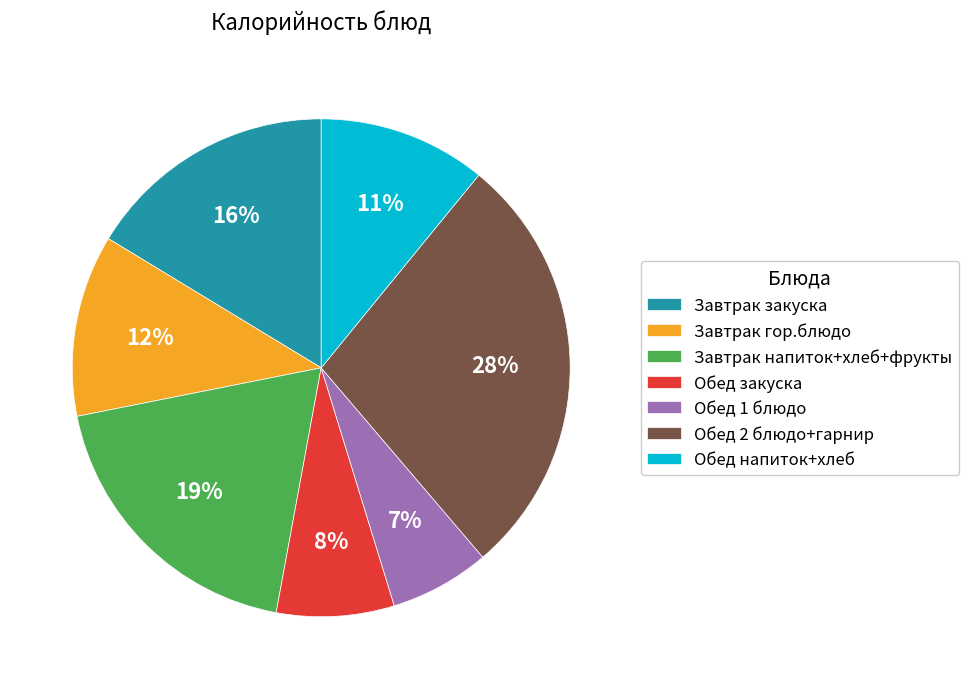

To the nearest percent, what portion does Обед напиток+хлеб represent?

11%